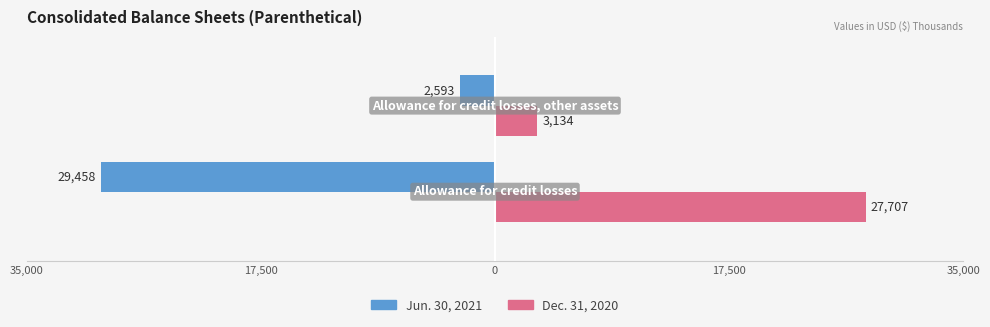

What is the value of the Dec. 31, 2020 bar at the 1st from the left?

27707